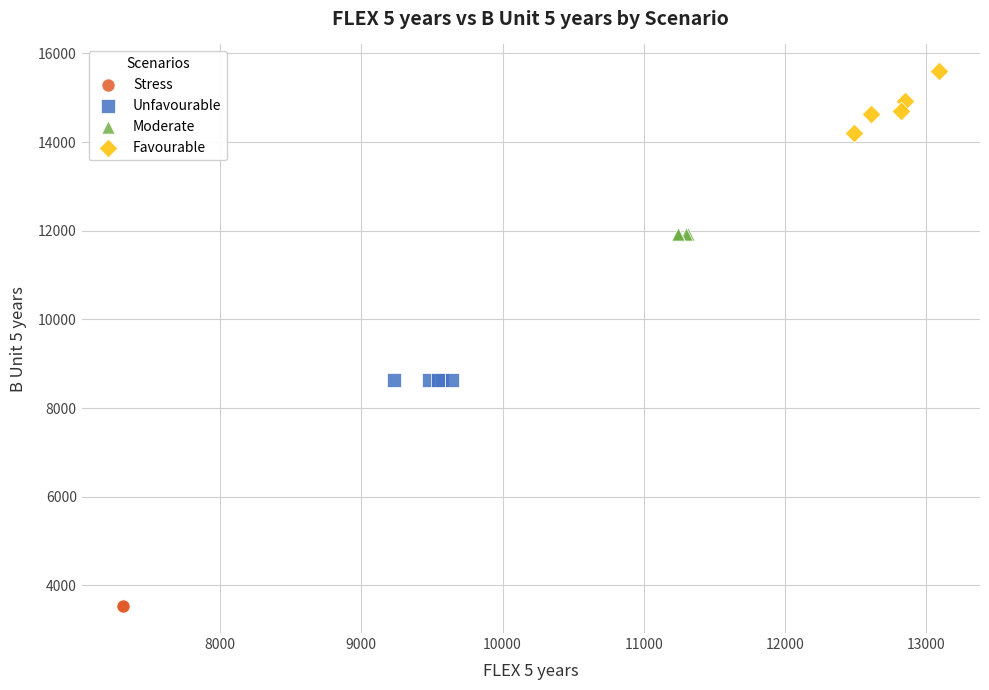

Which series reaches the maximum Y coordinate?

Favourable